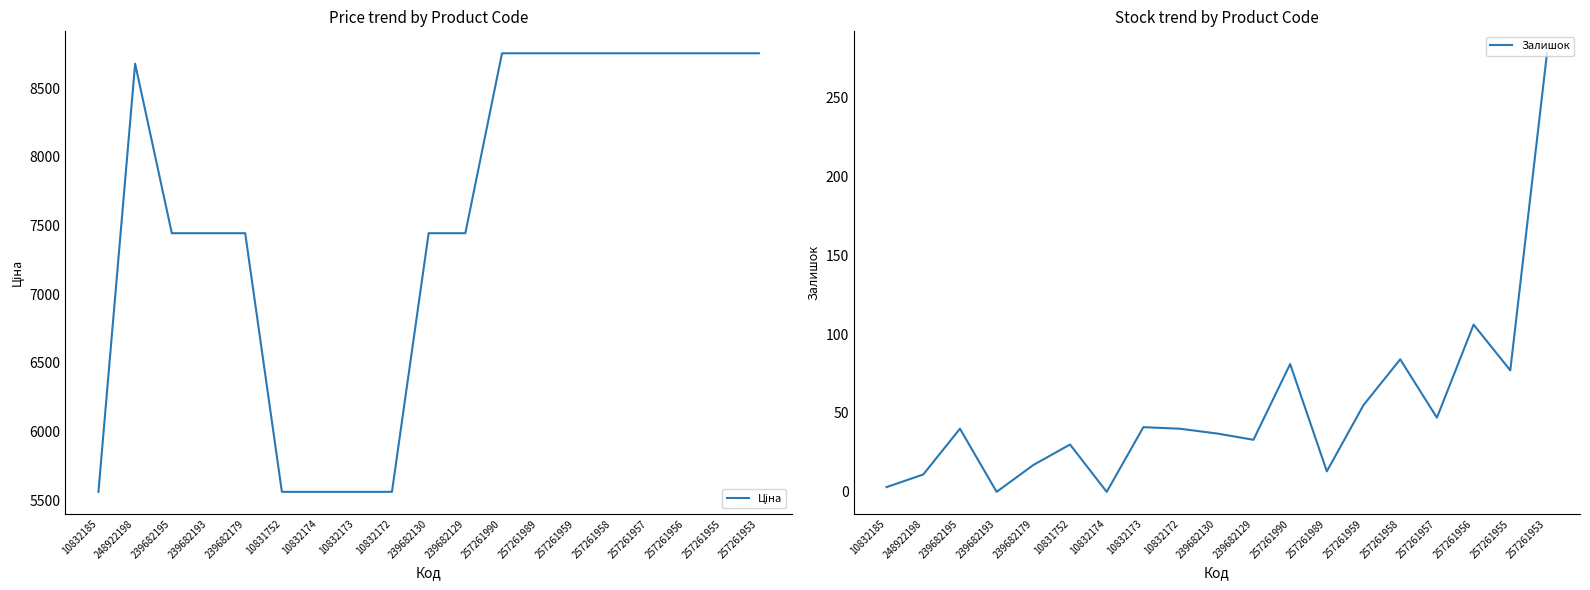

List the series in order of their peak value, lowest first.

Залишок, Ціна